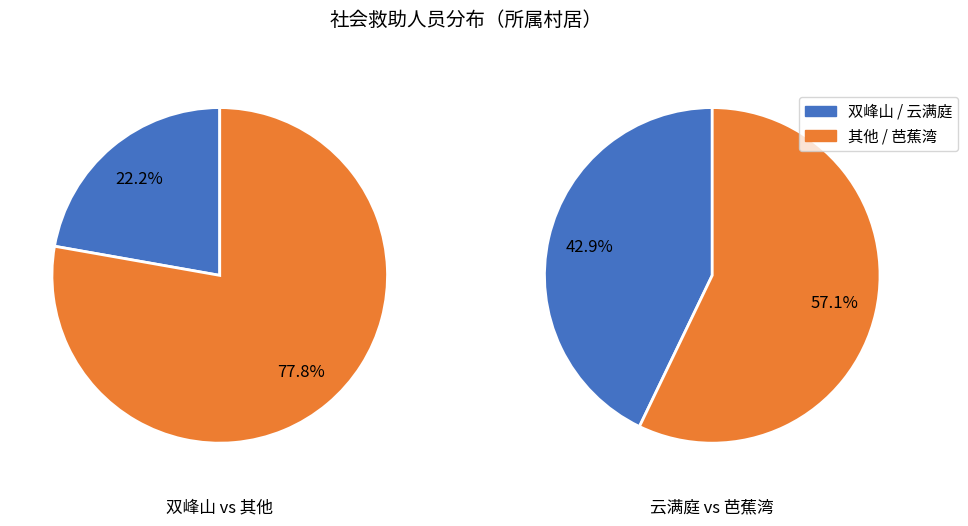

What percentage is the 双峰山 slice, to the nearest percent?

22%